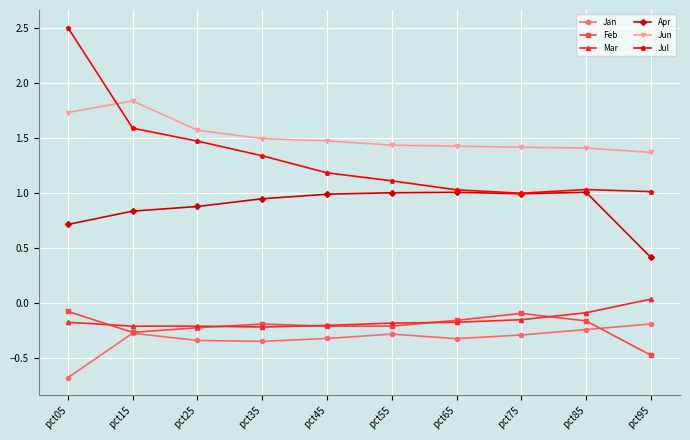

True or false: Jul has more than 2 interior local peaks.

False